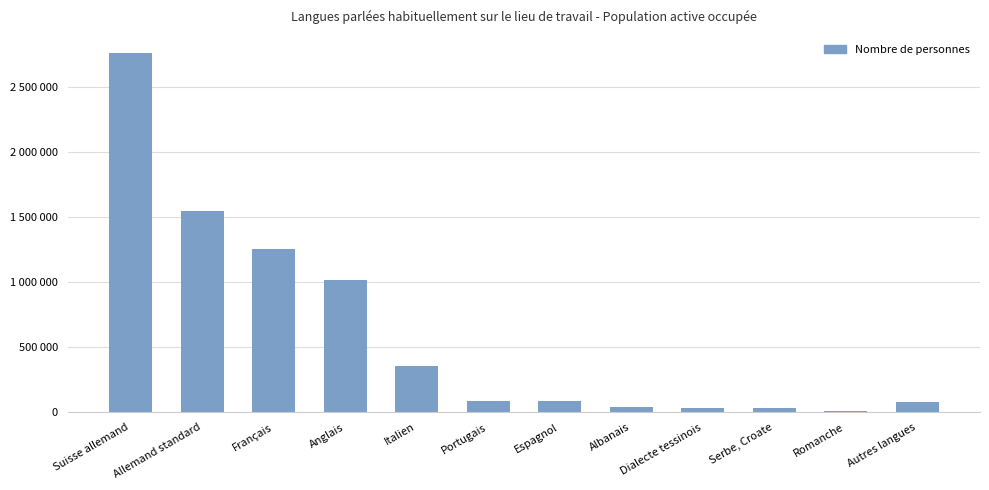

What is the difference between the maximum and minimum values?

2745590.8